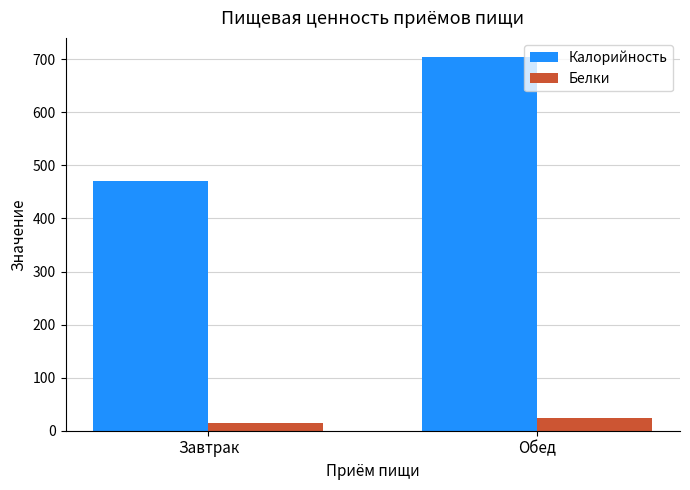

At how many categories does at least one series exceed 642?

1